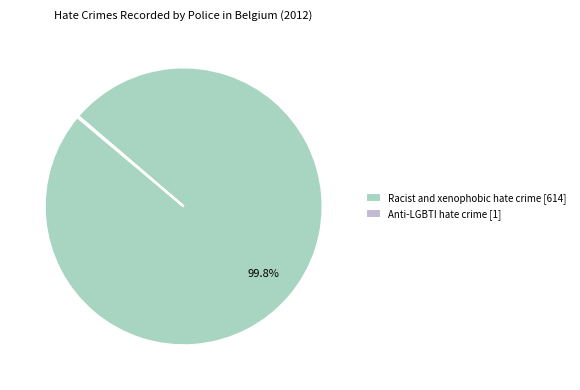

To the nearest percent, what portion does Racist and xenophobic hate crime represent?

100%